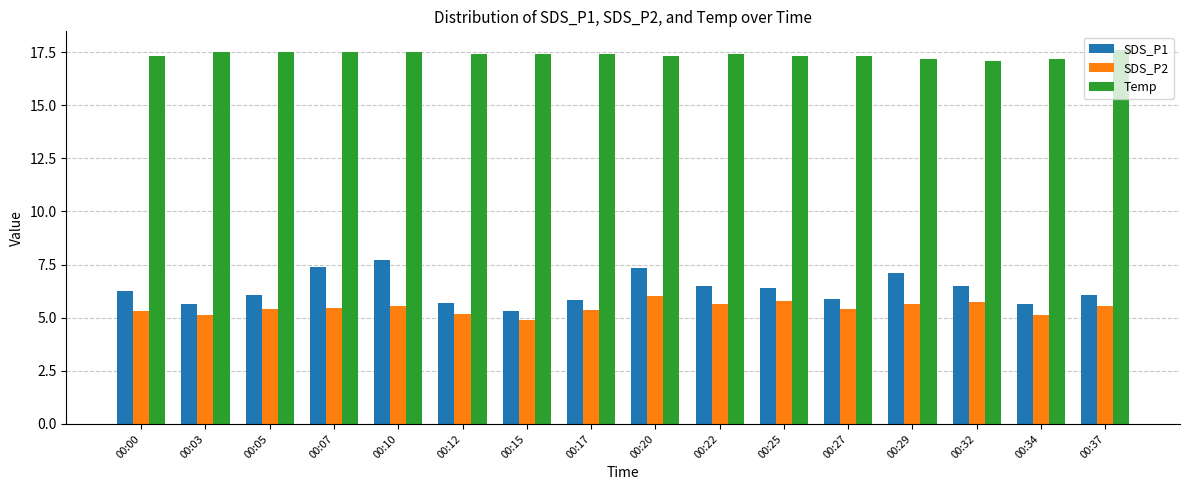

Is the value of Temp at 00:32 greater than the value of SDS_P1 at 00:34?

Yes